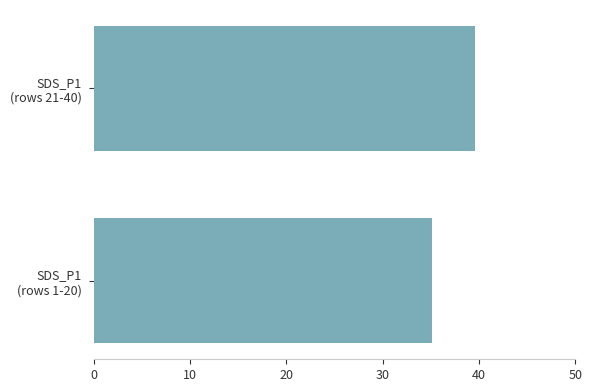

What is the difference between the maximum and minimum values?

4.5